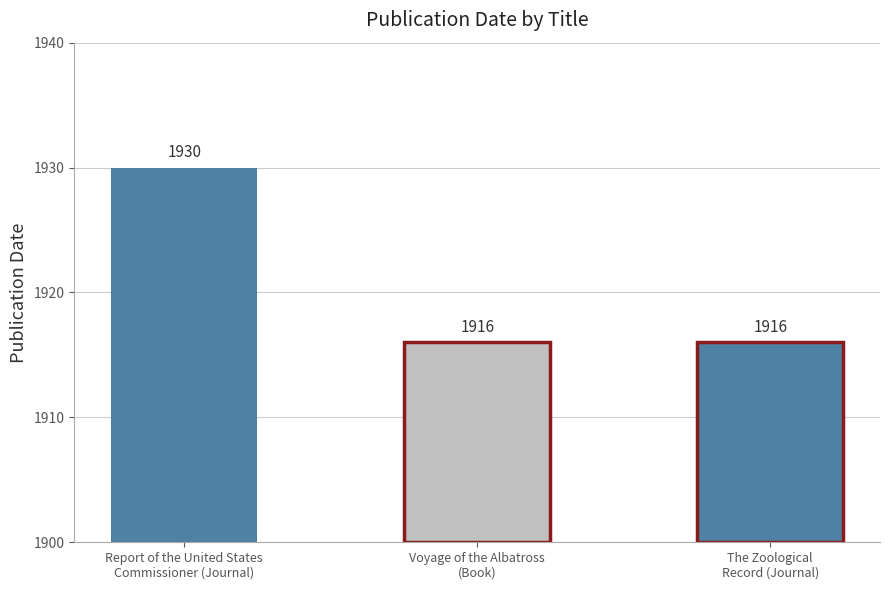

What is the approximate value at The Zoological
Record (Journal)?

1916